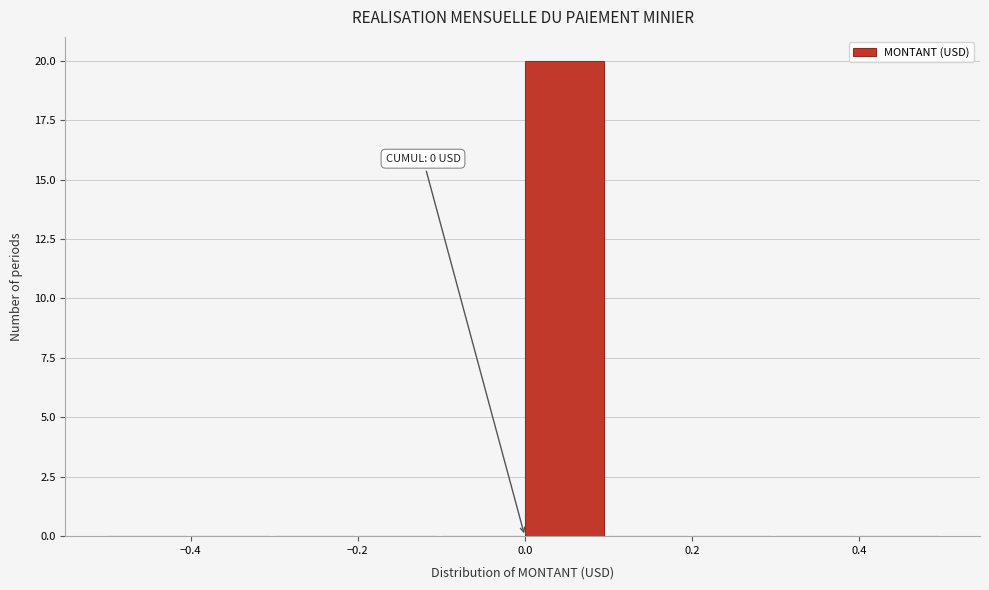

Which range on the x-axis has the tallest bar?

0.0 to 0.1